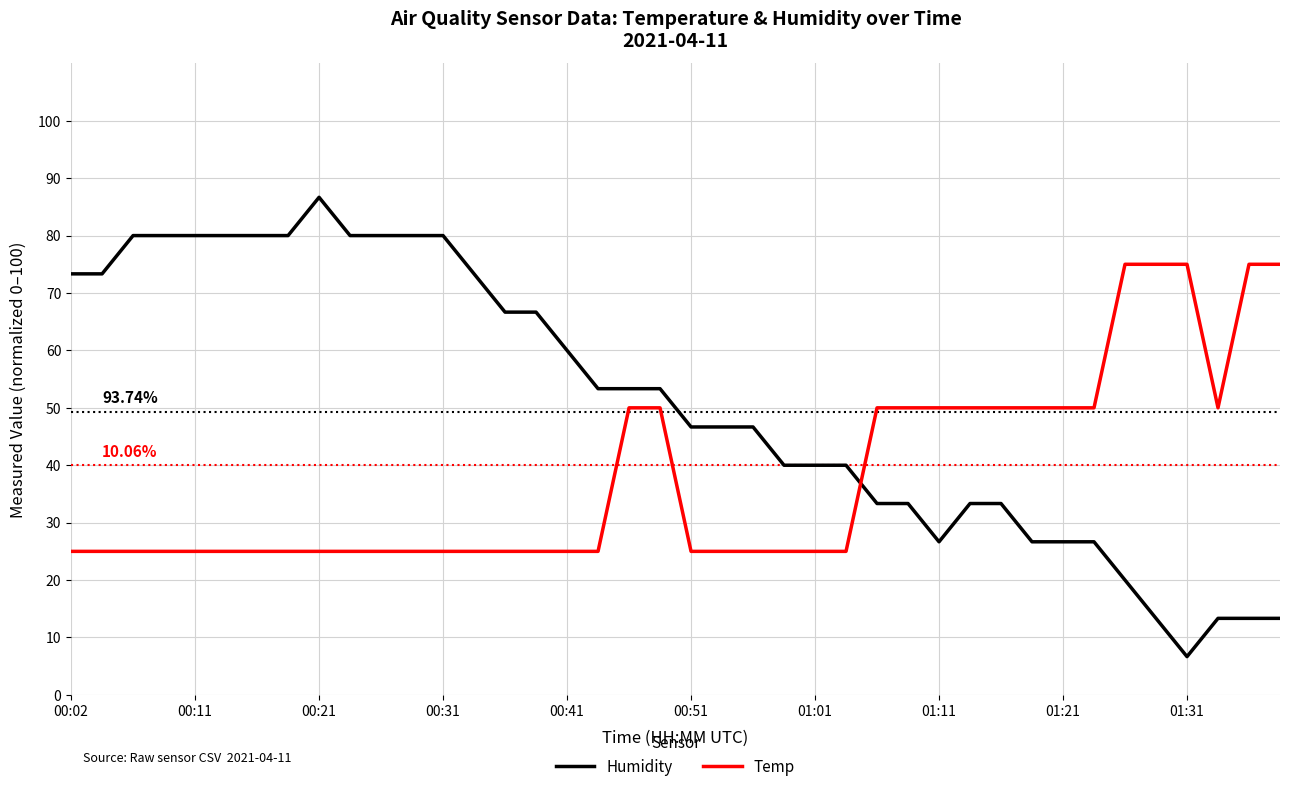

True or false: Humidity and Temp intersect in this chart.

True